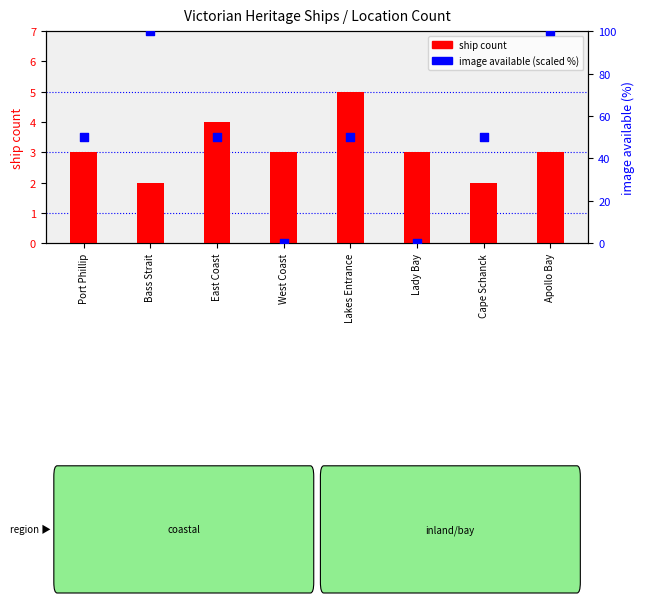

Which series has the largest Y range (max minus min)?

image available (scaled %)